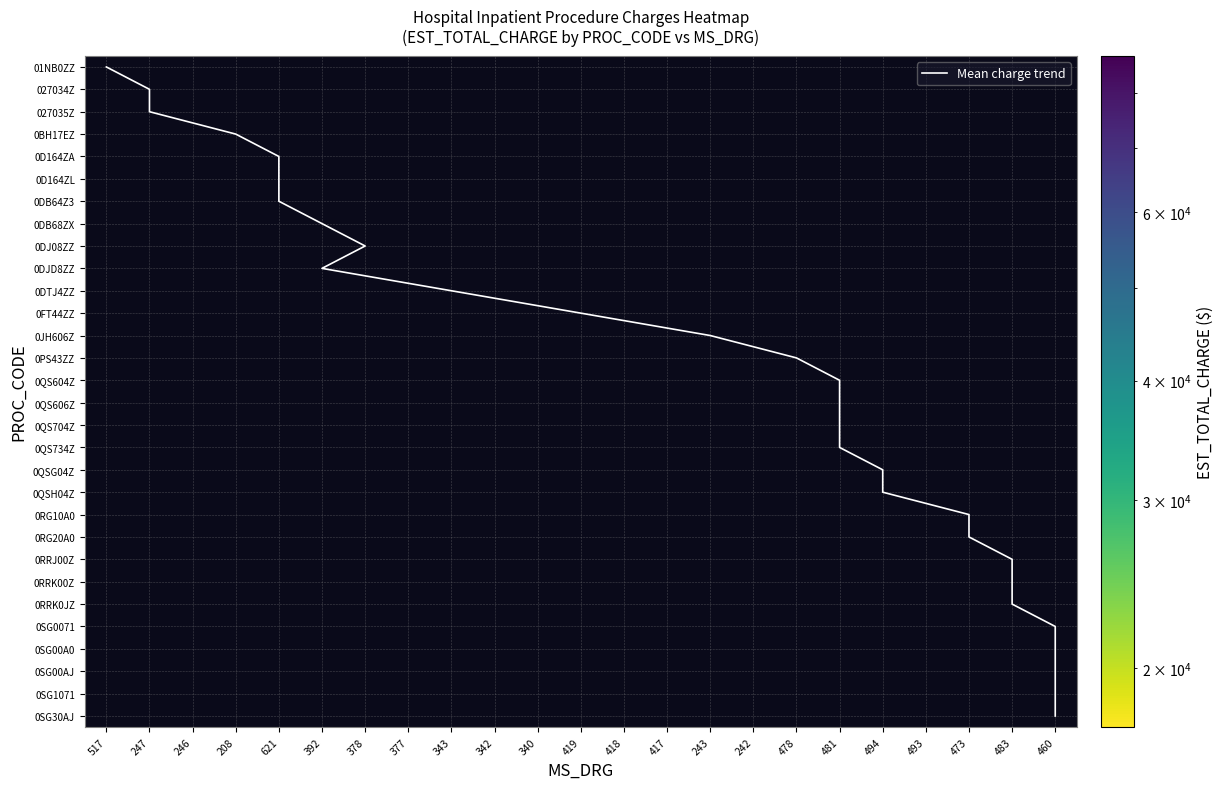

What is the smallest value displayed?

17364